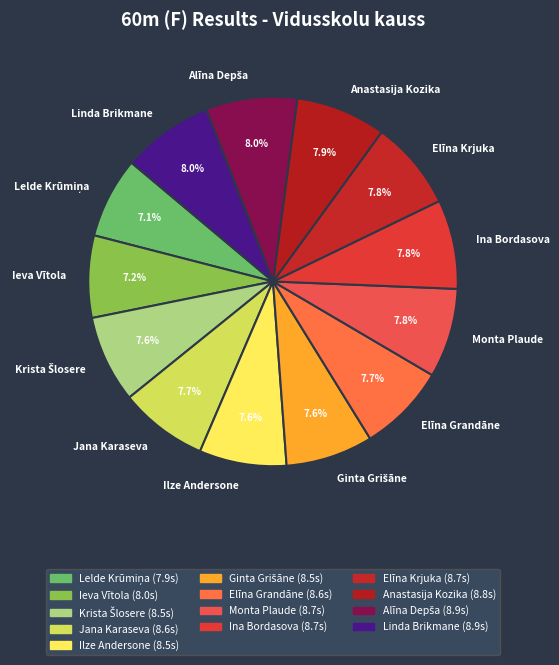

Is there a majority slice in this chart?

No